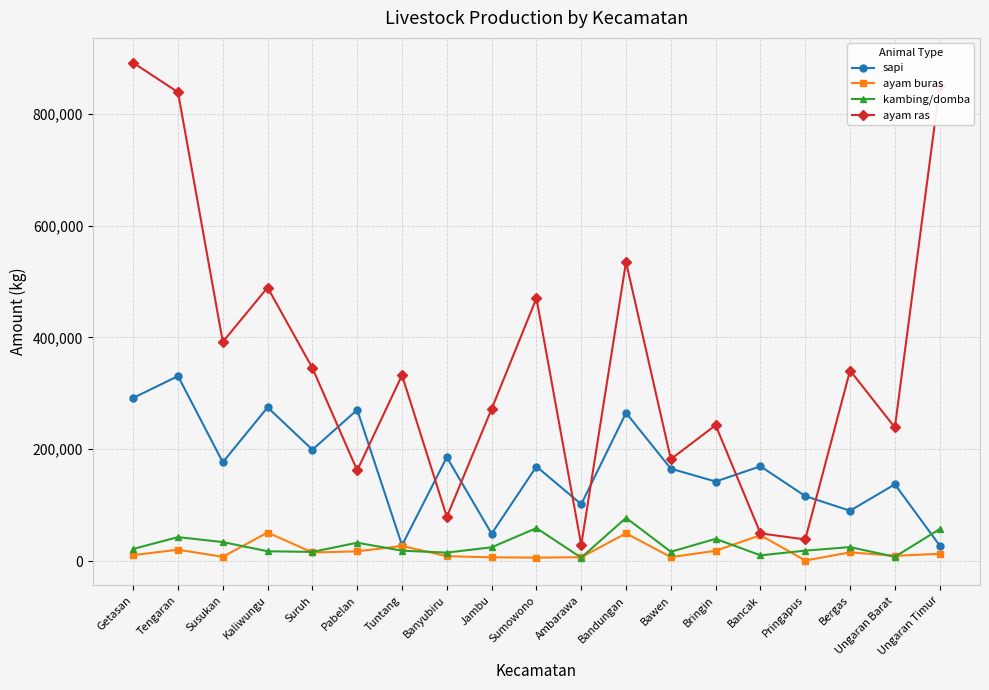

How many interior local valleys does the ayam ras series have?

7